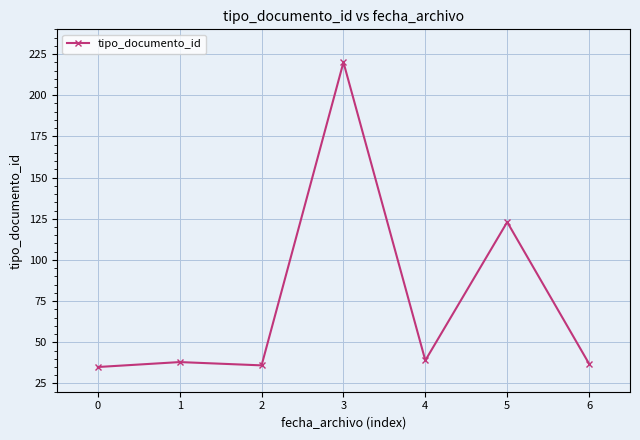

True or false: there are more than 0 points higher than both neighbors.

True